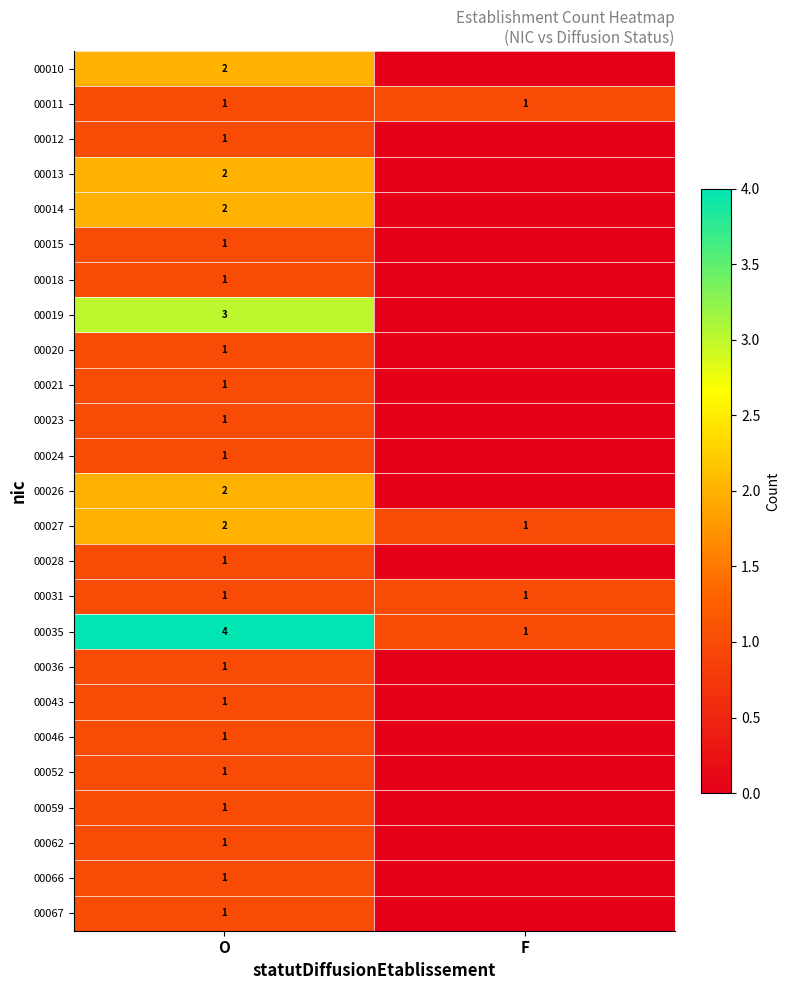

Count the number of data series in this chart.

25